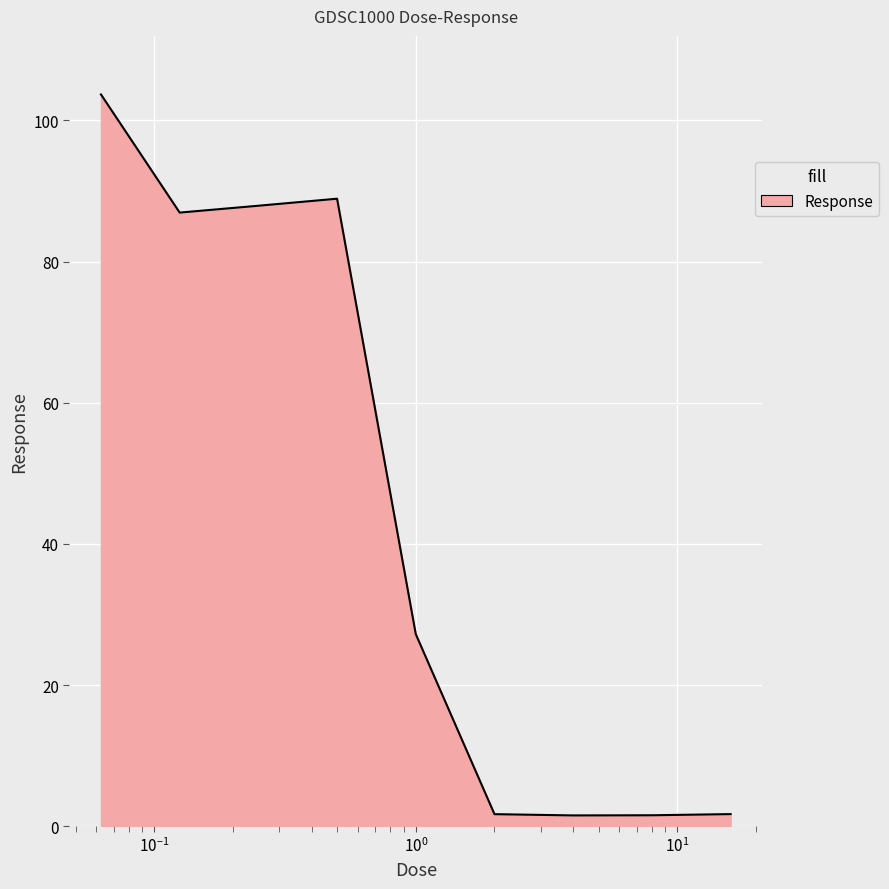

How many lines are shown in the chart?

1